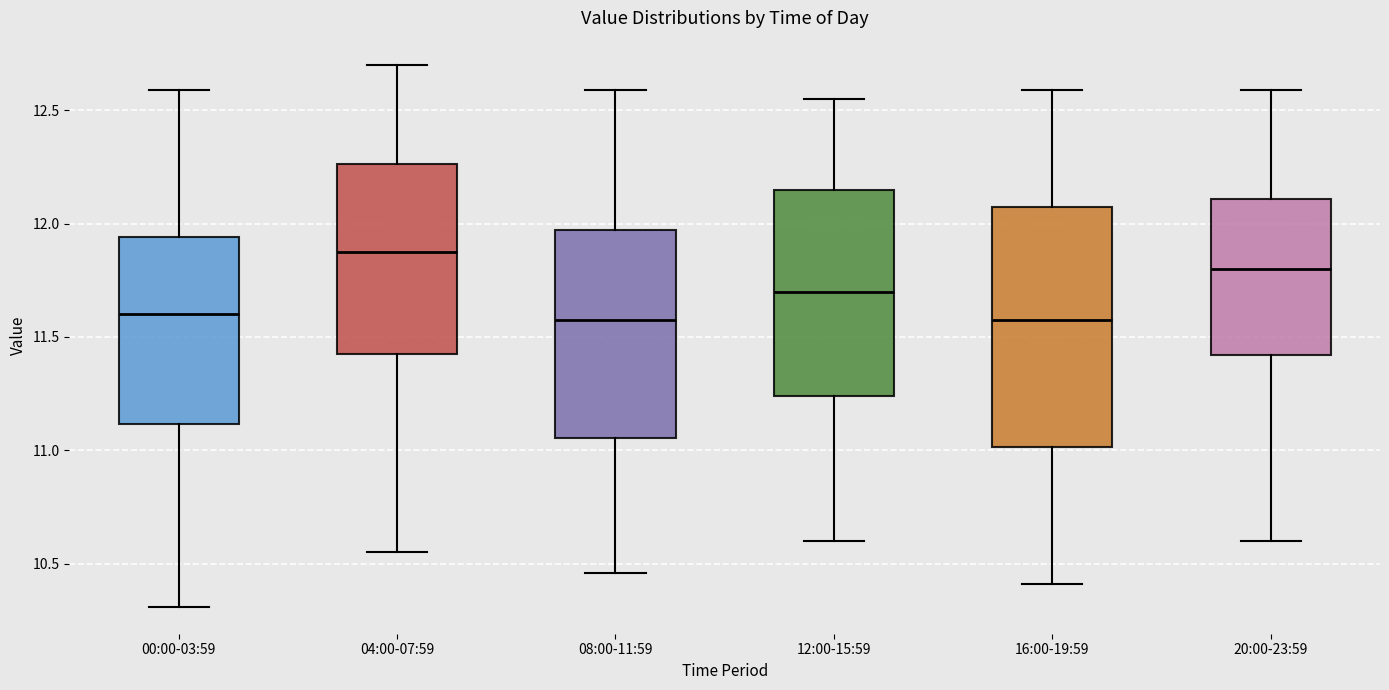

Which box's median line is the highest?

04:00-07:59